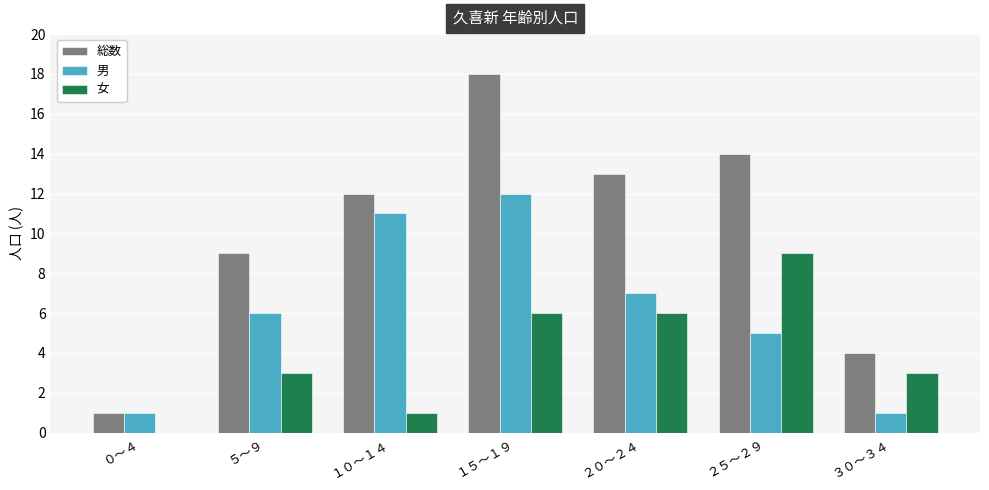

Which series has the widest spread of values?

総数